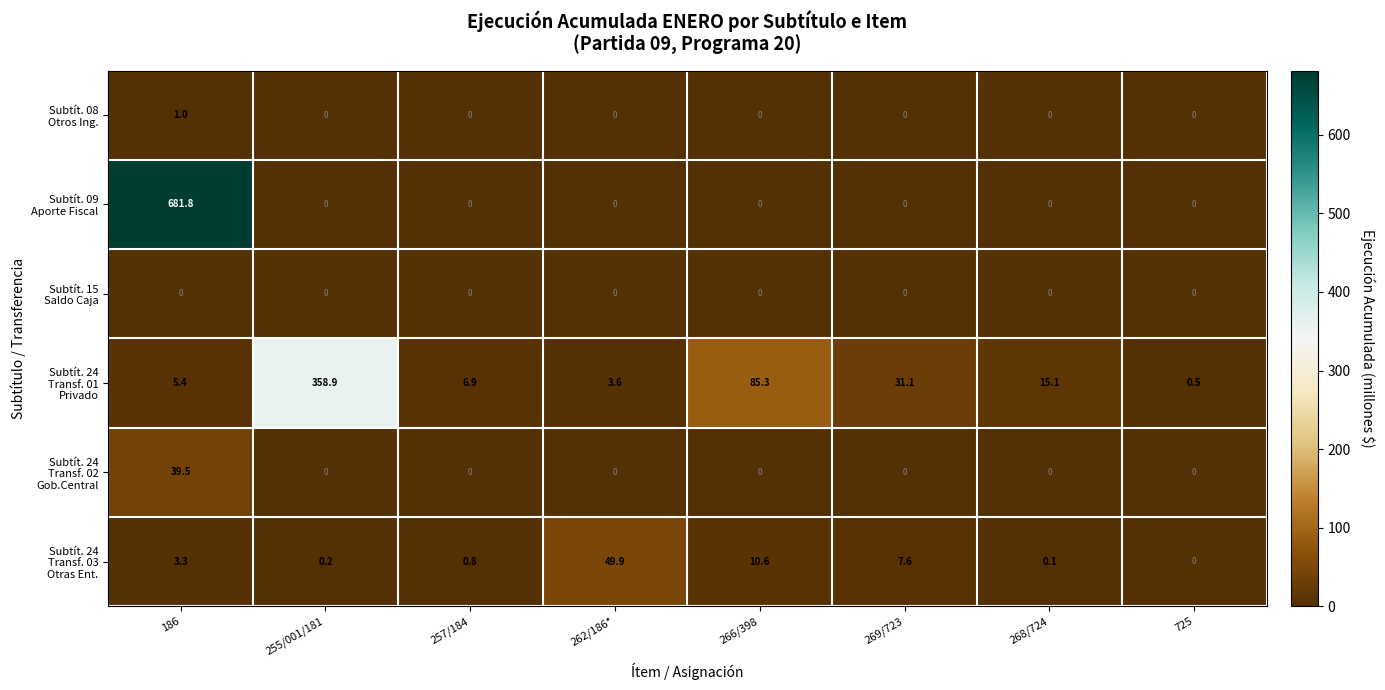

What is the difference between the highest and lowest values at 269/723?

31.1